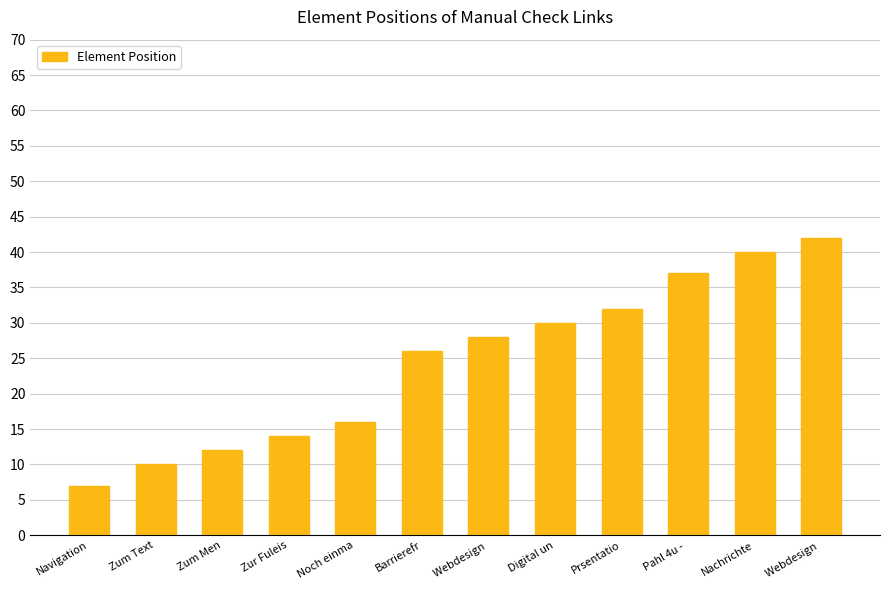

Read the value at Nachrichte, to the nearest 10.

40